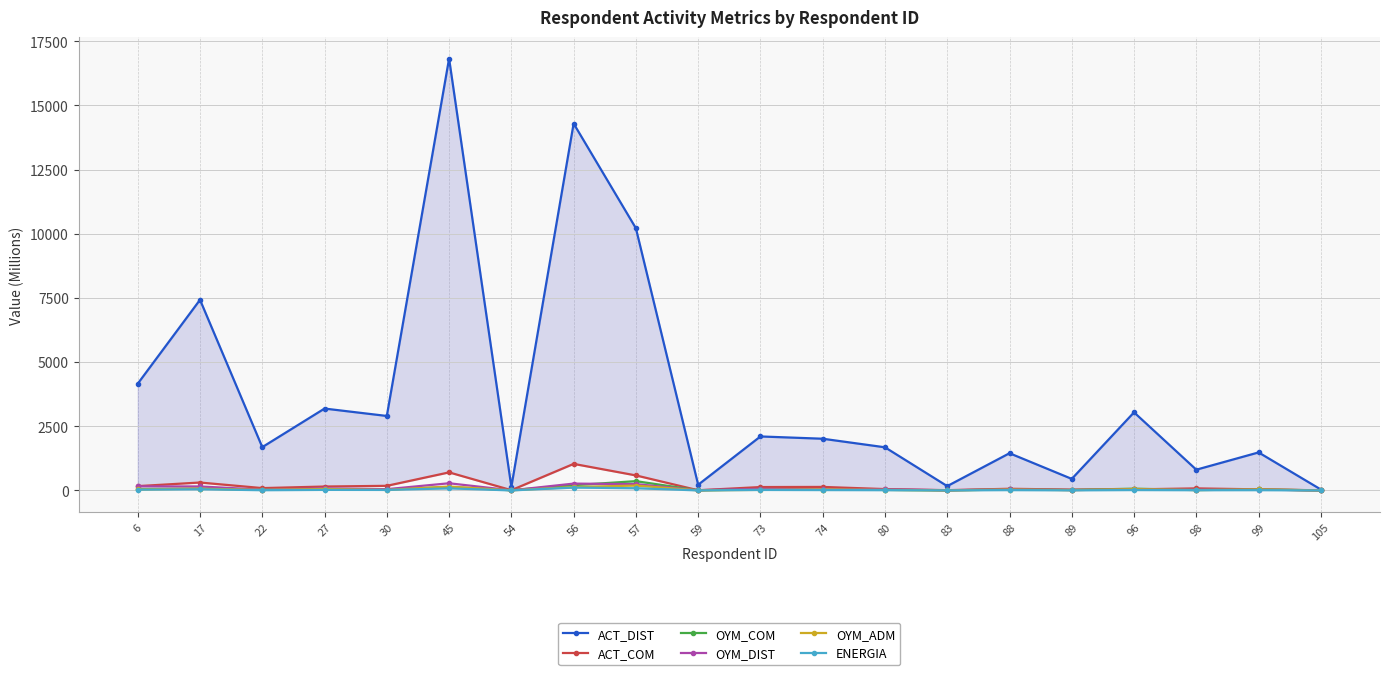

The value of ACT_DIST at 80 is 1679.3. True or false?

True